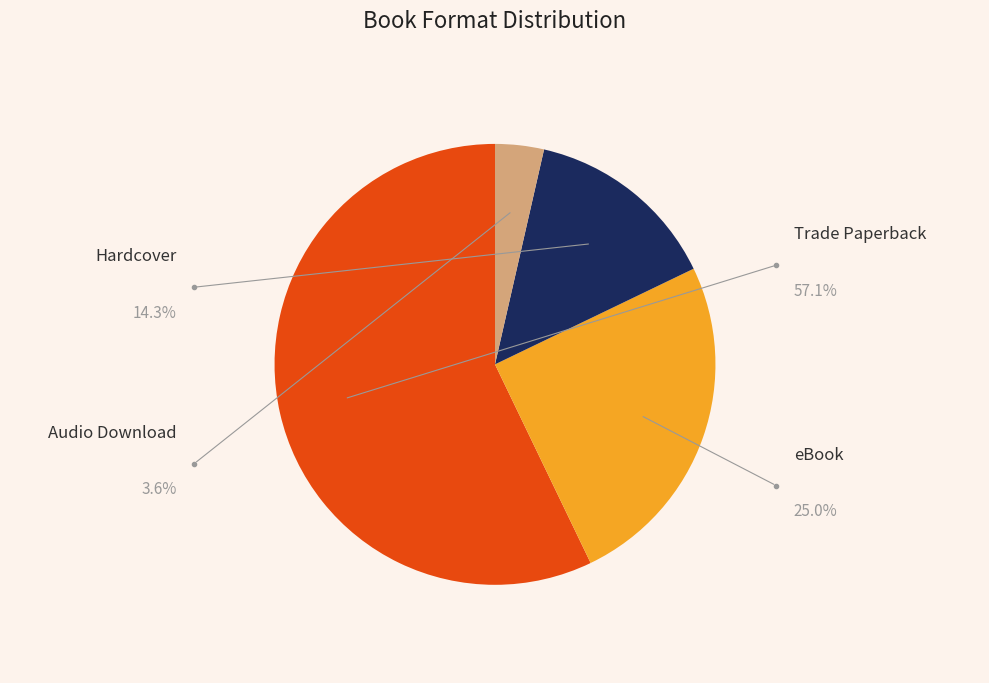

To the nearest percent, what is the combined percentage of Hardcover and Audio Download?

18%